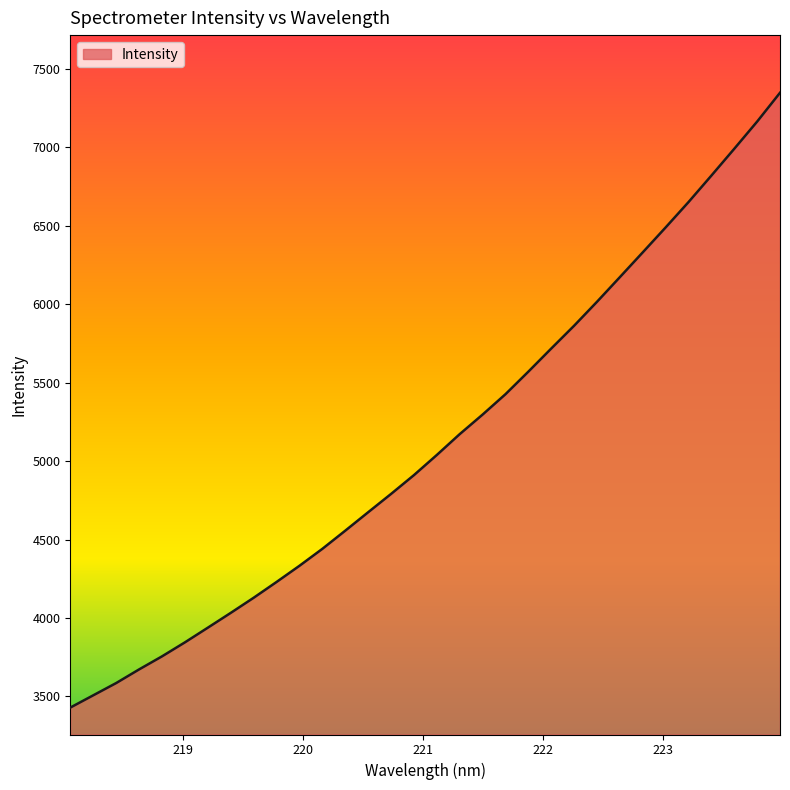

What is the smallest value displayed?

3429.1